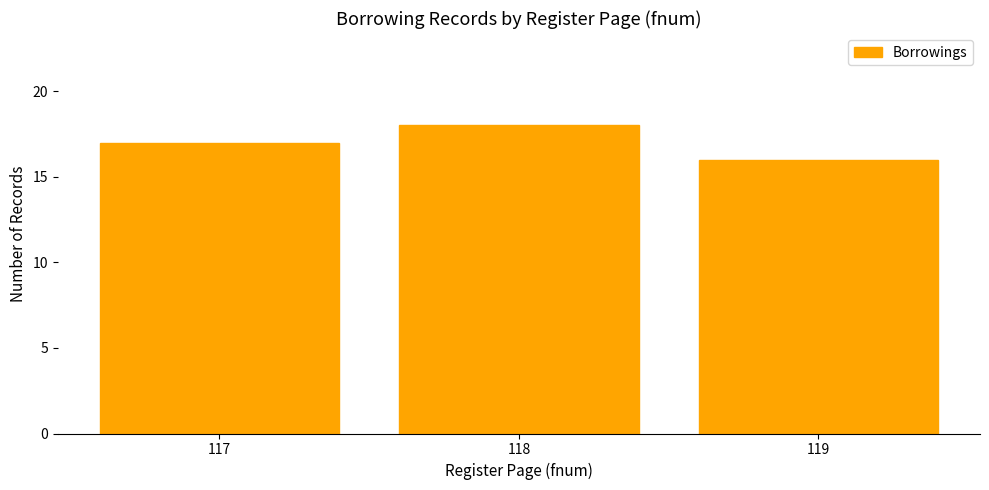

What is the value of the 3rd bar from the left?

16